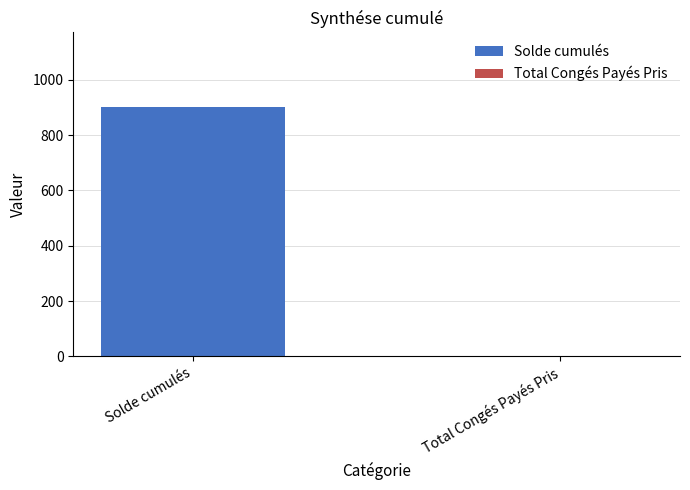

Between Total Congés Payés Pris and Solde cumulés, which is larger?

Solde cumulés